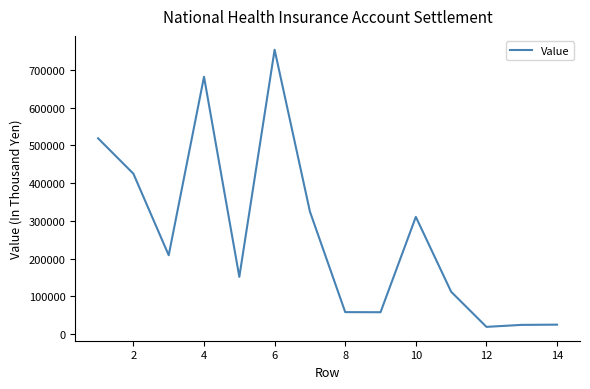

True or false: the data has more than 1 interior local peaks.

True